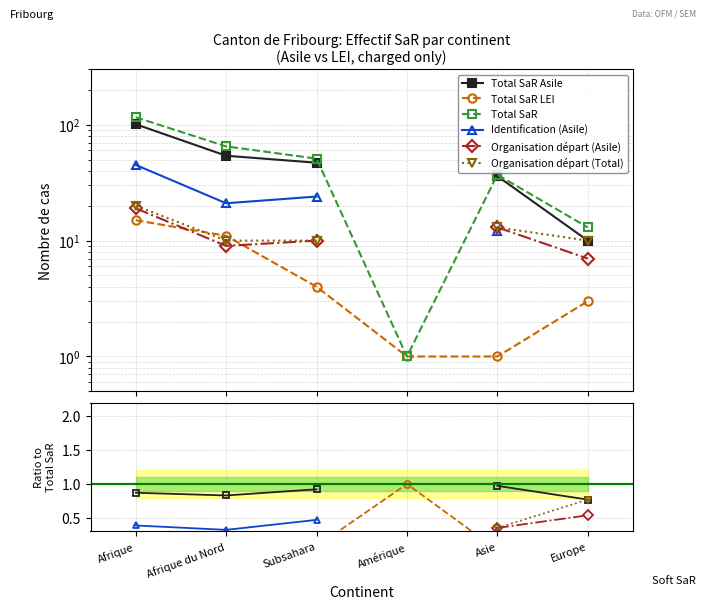

The Total SaR Asile series shows 1.6 at Asie. True or false?

False